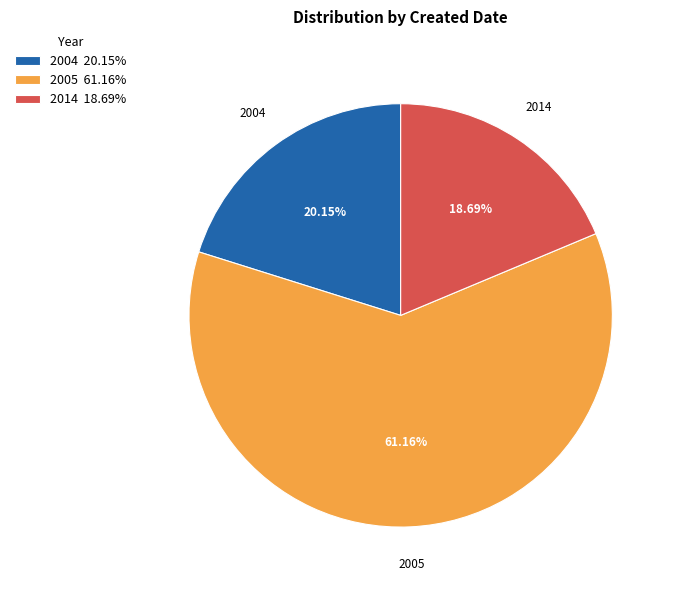

Between 2004 20.15% and 2005 61.16%, which is larger?

2005 61.16%